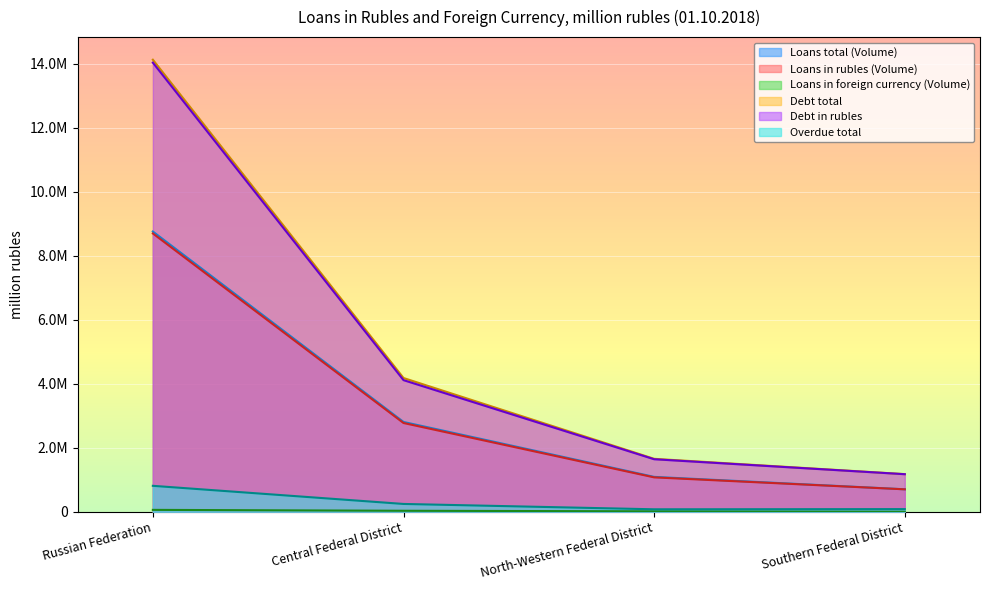

What is the value of the Loans in foreign currency (Volume) point at the 3rd from the left?

15443